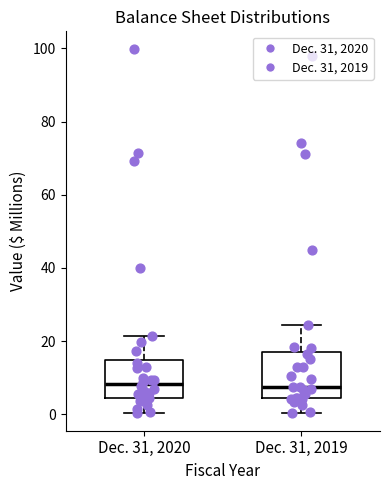

Reading left to right, read every box against the y-axis: the position of its median line, the range the box covers, and the ends of its whiskers. The values are not printed on the chart, so give them approximately, as read against the axis.

Dec. 31, 2020: median 8, box 4 to 14, whiskers 0 to 22
Dec. 31, 2019: median 8, box 4 to 16, whiskers 0 to 24